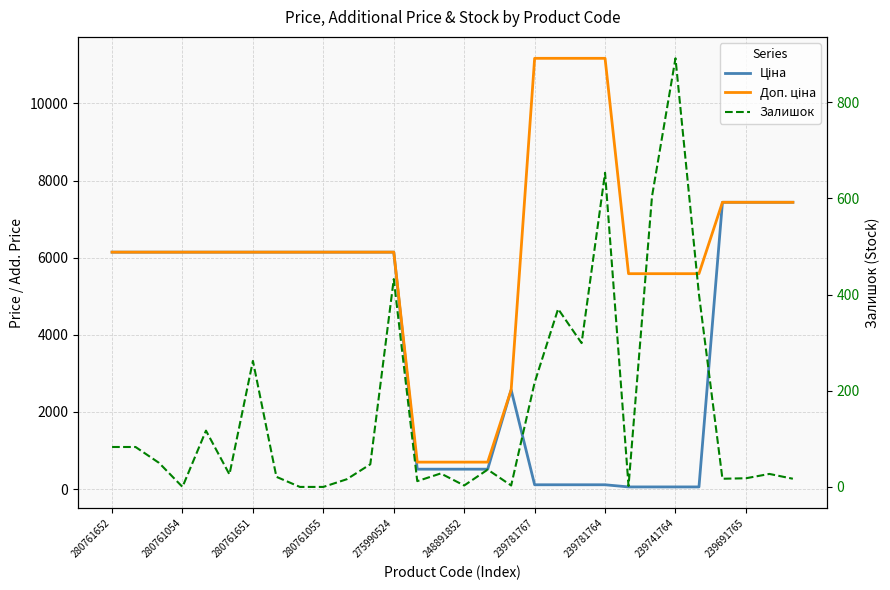

True or false: Ціна and Залишок cross at least once.

True